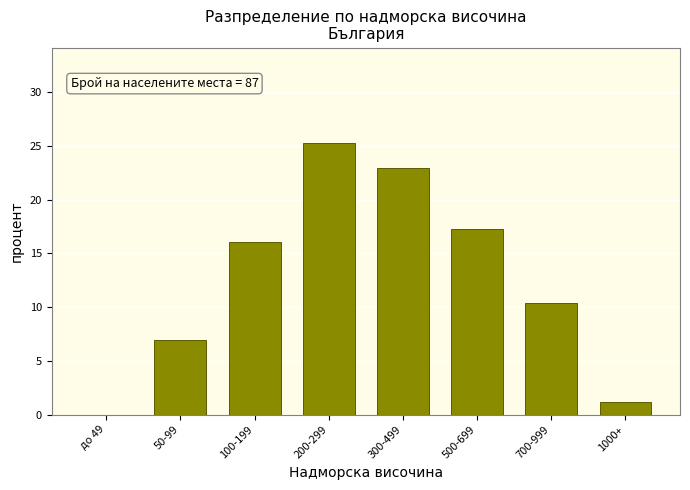

Reading left to right, what are all the values shown in this chart?

до 49=0.0	50-99=6.9	100-199=16.1	200-299=25.3	300-499=23.0	500-699=17.2	700-999=10.3	1000+=1.1